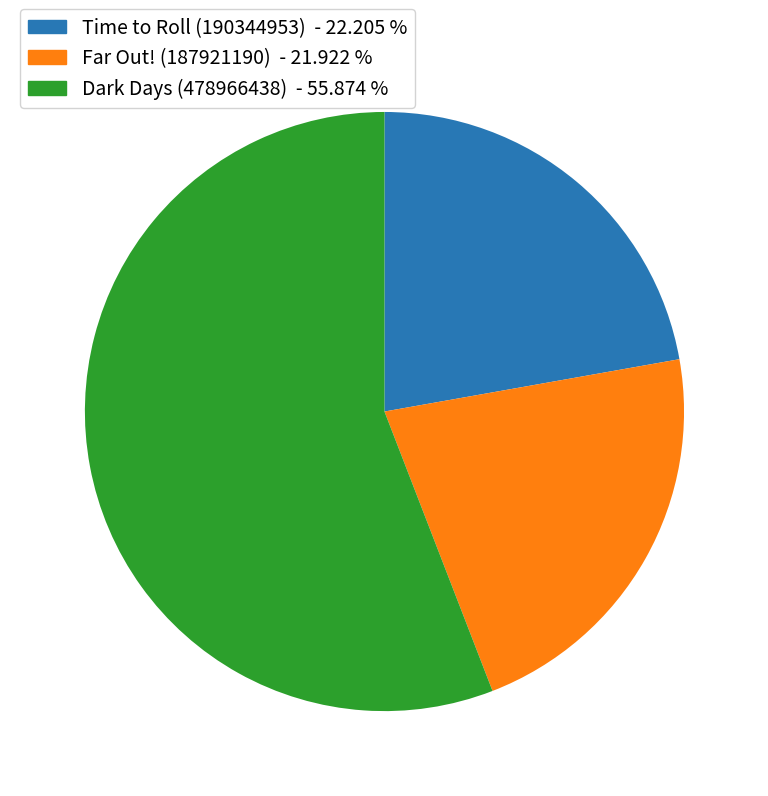

The Dark Days (478966438) slice represents 65% of the pie. True or false?

False